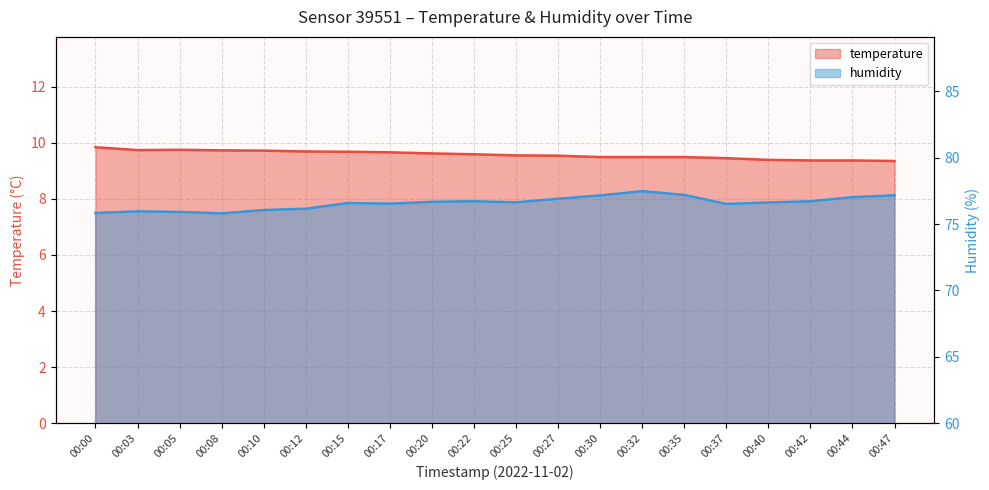

How many lines are shown in the chart?

2